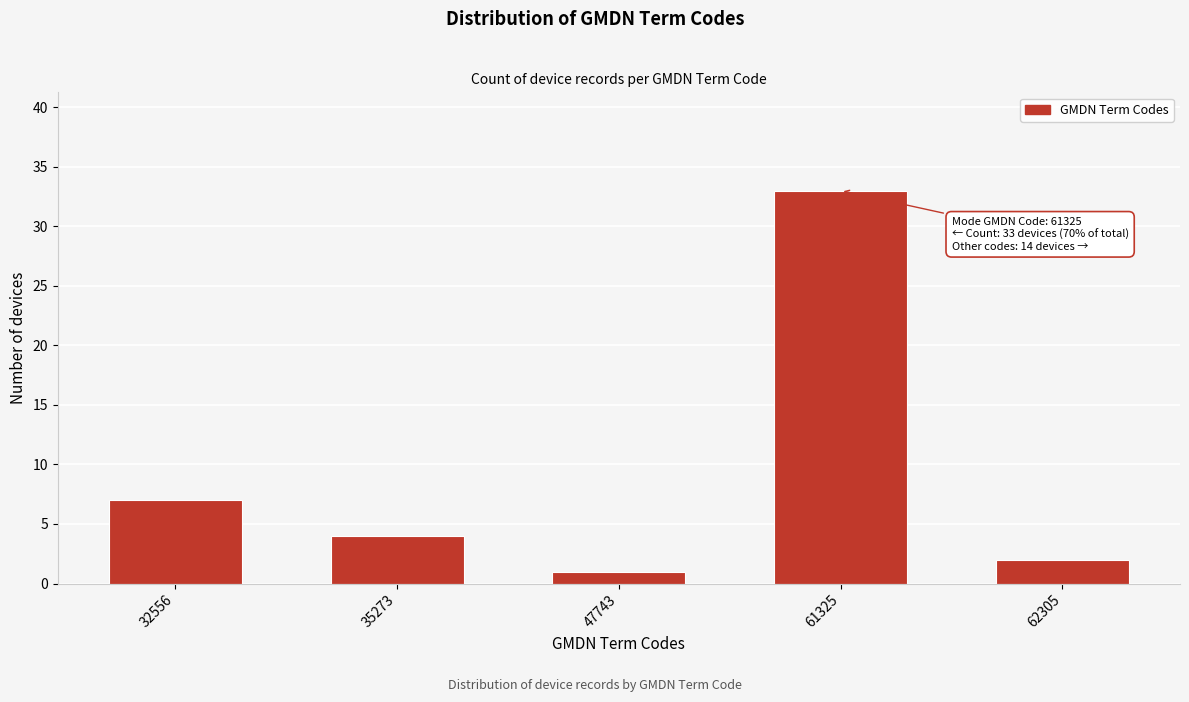

Reading right to left, what are all the values shown in this chart?

62305=2	61325=33	47743=1	35273=4	32556=7